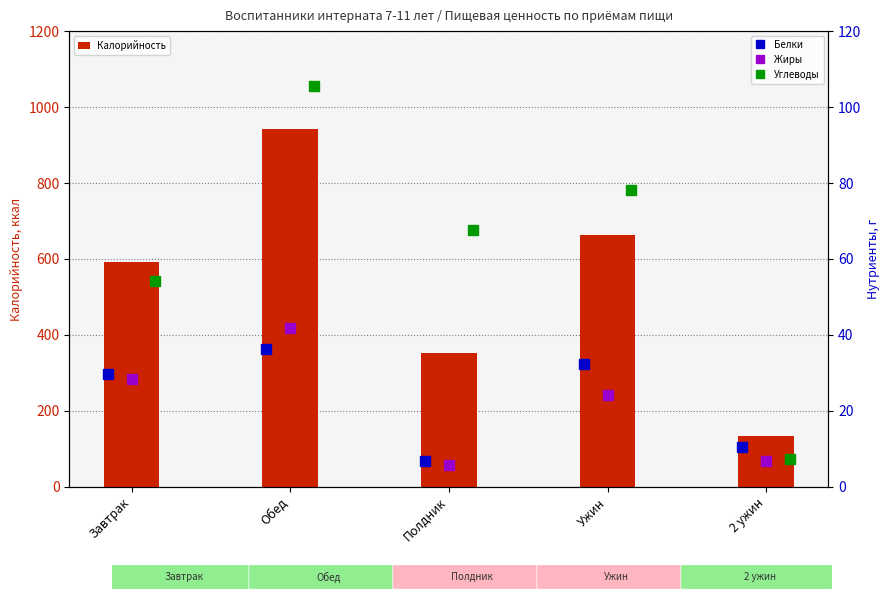

Does the chart contain stacked bars?

No